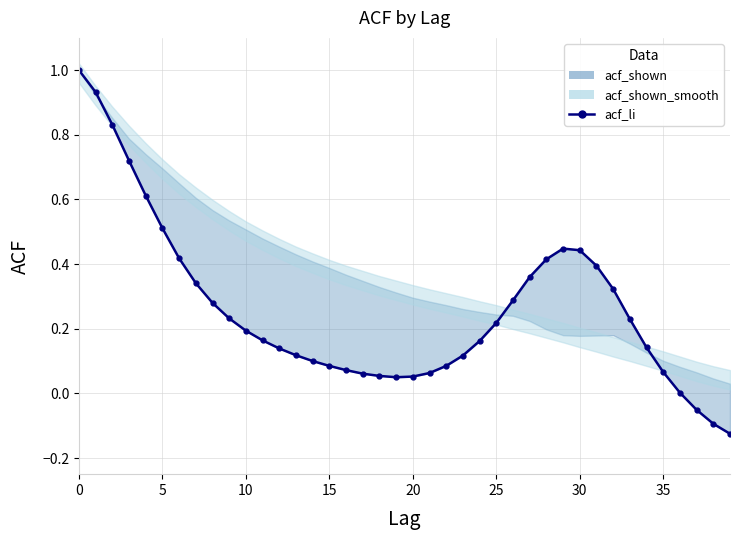

What is the maximum value shown in the chart?

1.0